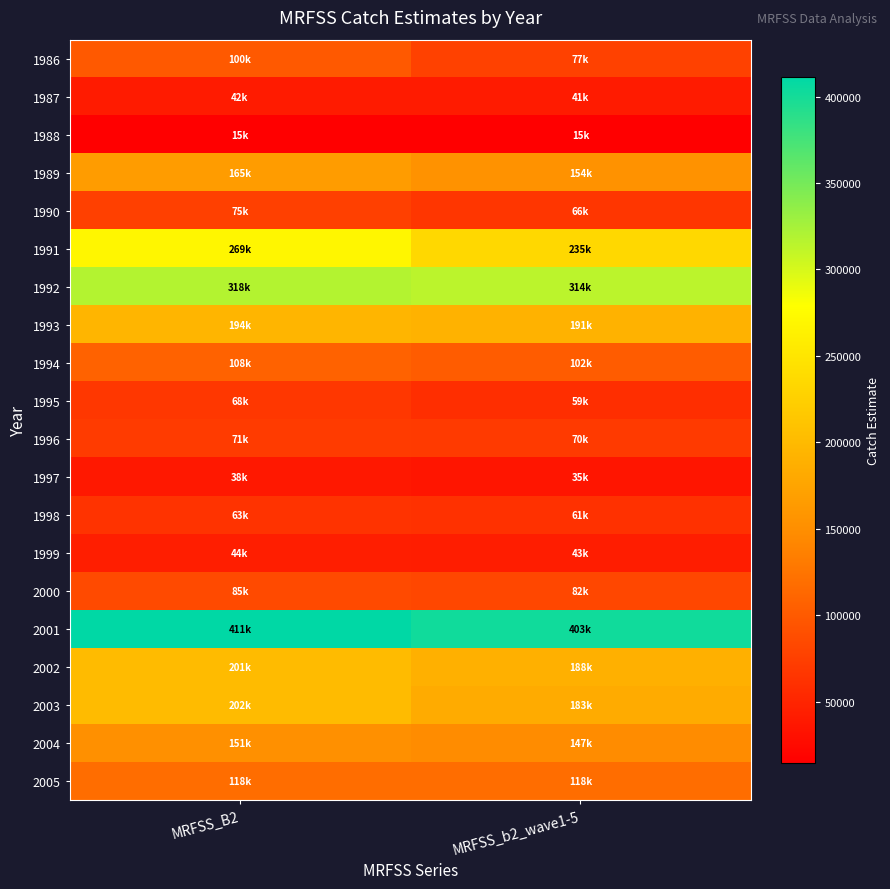

Reading left to right, what are all the values shown in this chart?

1986: MRFSS_B2=99534.6	MRFSS_b2_wave1-5=76830.3
1987: MRFSS_B2=41599.9	MRFSS_b2_wave1-5=40956.4
1988: MRFSS_B2=15116.6	MRFSS_b2_wave1-5=14594.9
1989: MRFSS_B2=165177.2	MRFSS_b2_wave1-5=154110.1
1990: MRFSS_B2=75397.1	MRFSS_b2_wave1-5=66156.5
1991: MRFSS_B2=269370.2	MRFSS_b2_wave1-5=235326.2
1992: MRFSS_B2=317775.1	MRFSS_b2_wave1-5=314111.4
1993: MRFSS_B2=193617.2	MRFSS_b2_wave1-5=190549.4
1994: MRFSS_B2=108141.5	MRFSS_b2_wave1-5=101843.5
1995: MRFSS_B2=68025.8	MRFSS_b2_wave1-5=58827.2
1996: MRFSS_B2=70872.3	MRFSS_b2_wave1-5=70026.2
1997: MRFSS_B2=38033.1	MRFSS_b2_wave1-5=35331.5
1998: MRFSS_B2=62987.7	MRFSS_b2_wave1-5=61080.6
1999: MRFSS_B2=43934.7	MRFSS_b2_wave1-5=42611.8
2000: MRFSS_B2=85093.5	MRFSS_b2_wave1-5=82181.6
2001: MRFSS_B2=411223.8	MRFSS_b2_wave1-5=402554.0
2002: MRFSS_B2=200693.2	MRFSS_b2_wave1-5=188127.8
2003: MRFSS_B2=201798.2	MRFSS_b2_wave1-5=182587.4
2004: MRFSS_B2=151427.9	MRFSS_b2_wave1-5=147406.5
2005: MRFSS_B2=117992.8	MRFSS_b2_wave1-5=117638.0